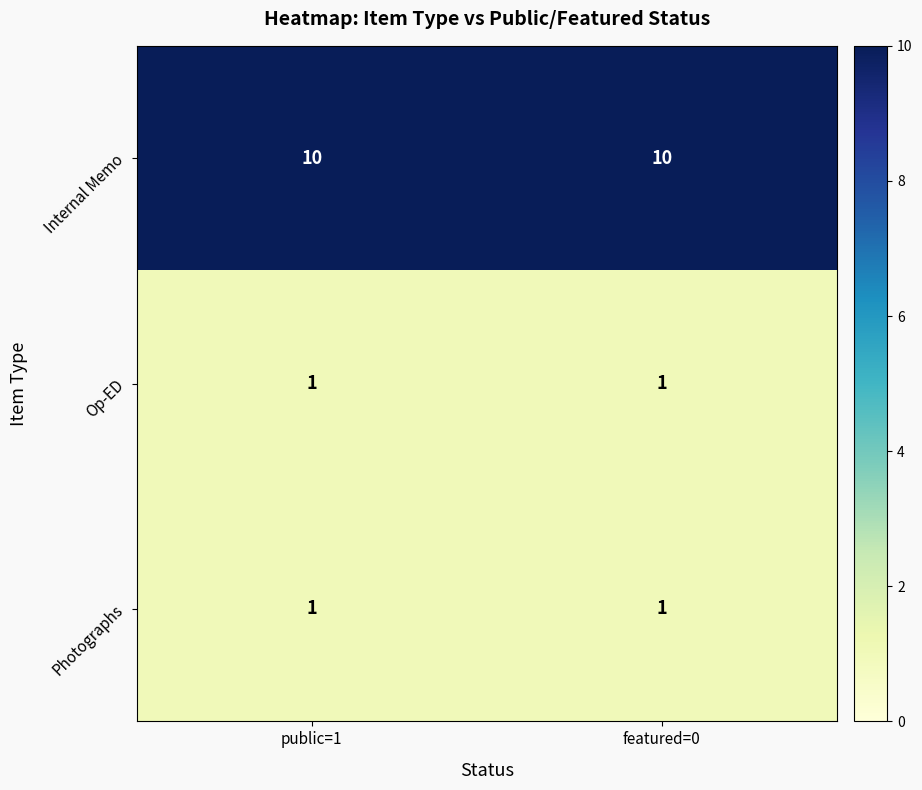

The Photographs series shows 1 at public=1. True or false?

True